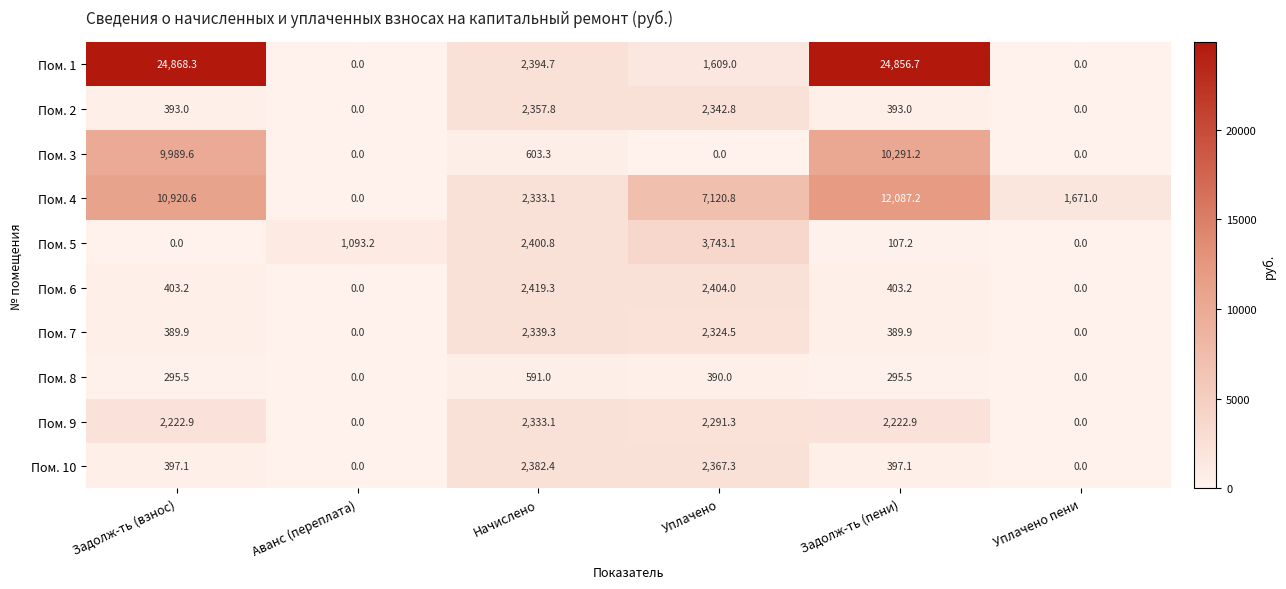

What is the total value across all series at Аванс (переплата)?

1093.2